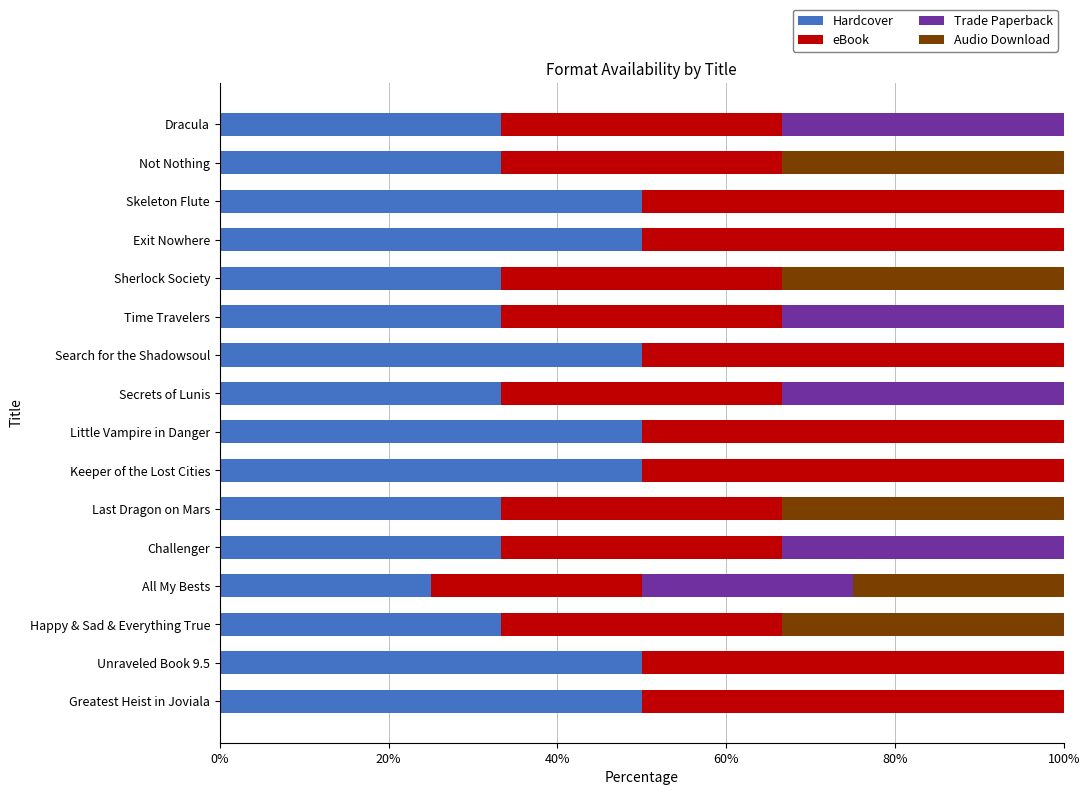

Is it true that Hardcover equals 33.3 at Time Travelers?

True